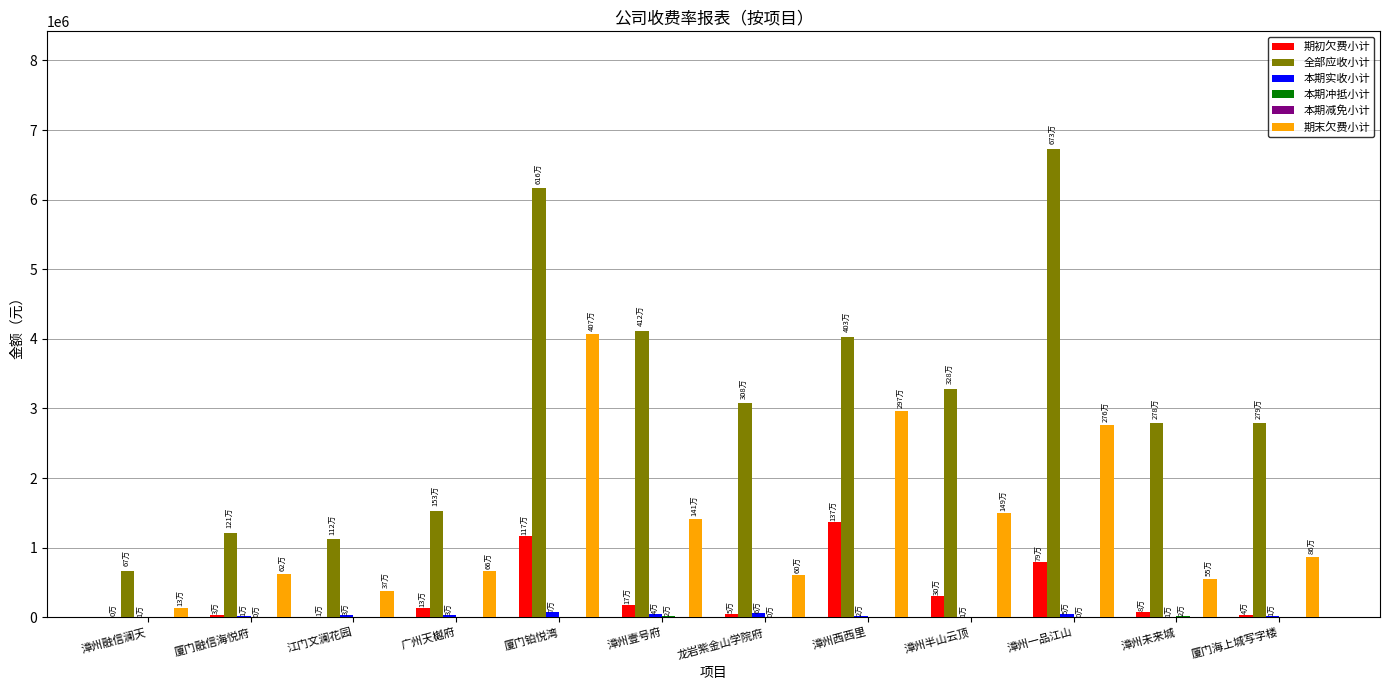

Which series has the largest total across all categories?

全部应收小计